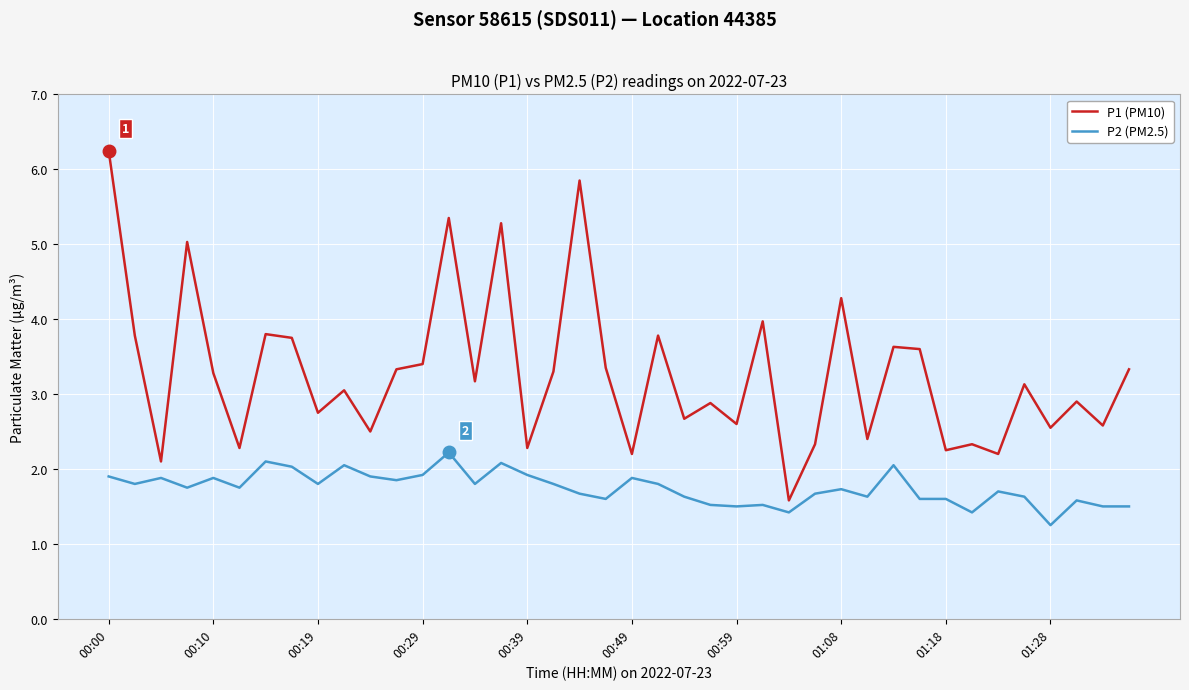

True or false: P1 (PM10) and P2 (PM2.5) cross at least once.

False